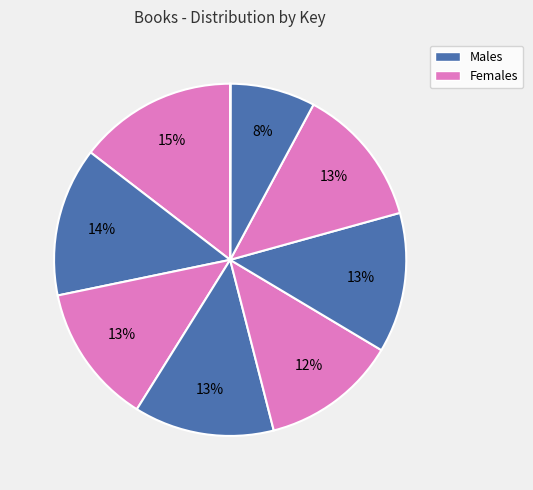

Count the number of slices in the pie.

9